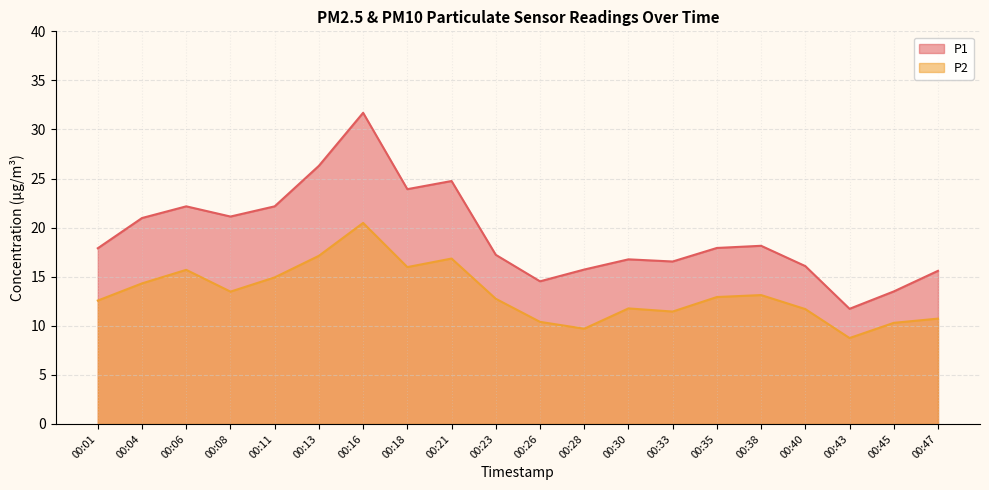

True or false: P2 and P1 intersect in this chart.

False